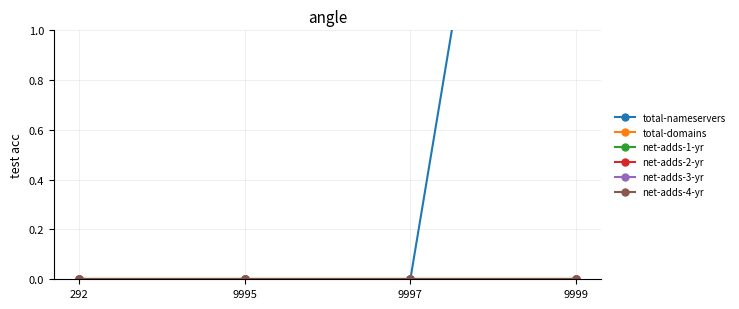

At which label does net-adds-2-yr reach its peak?

292